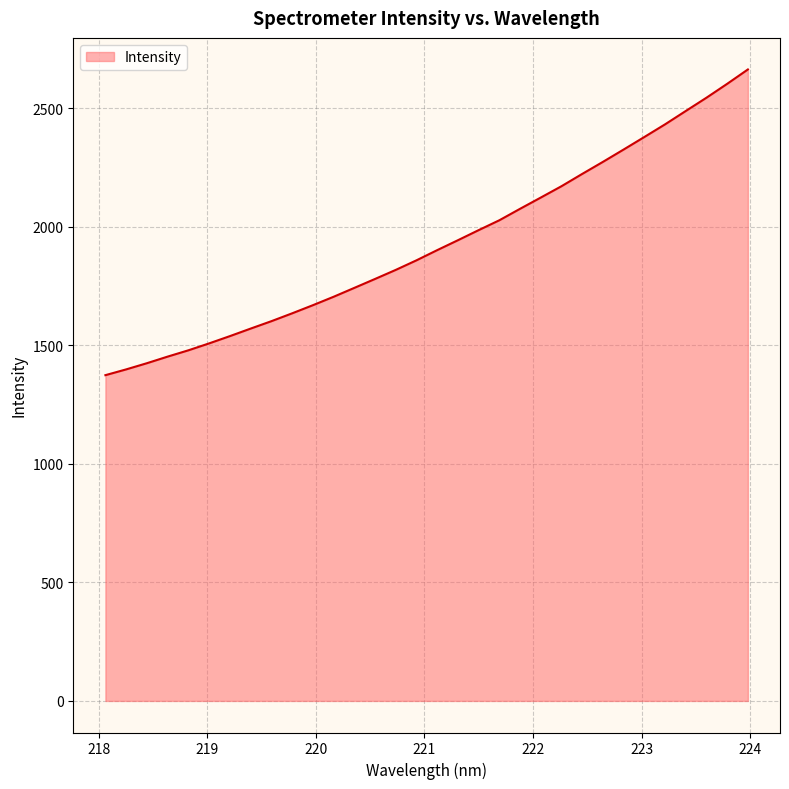

What is the sum of all values?

61740.7